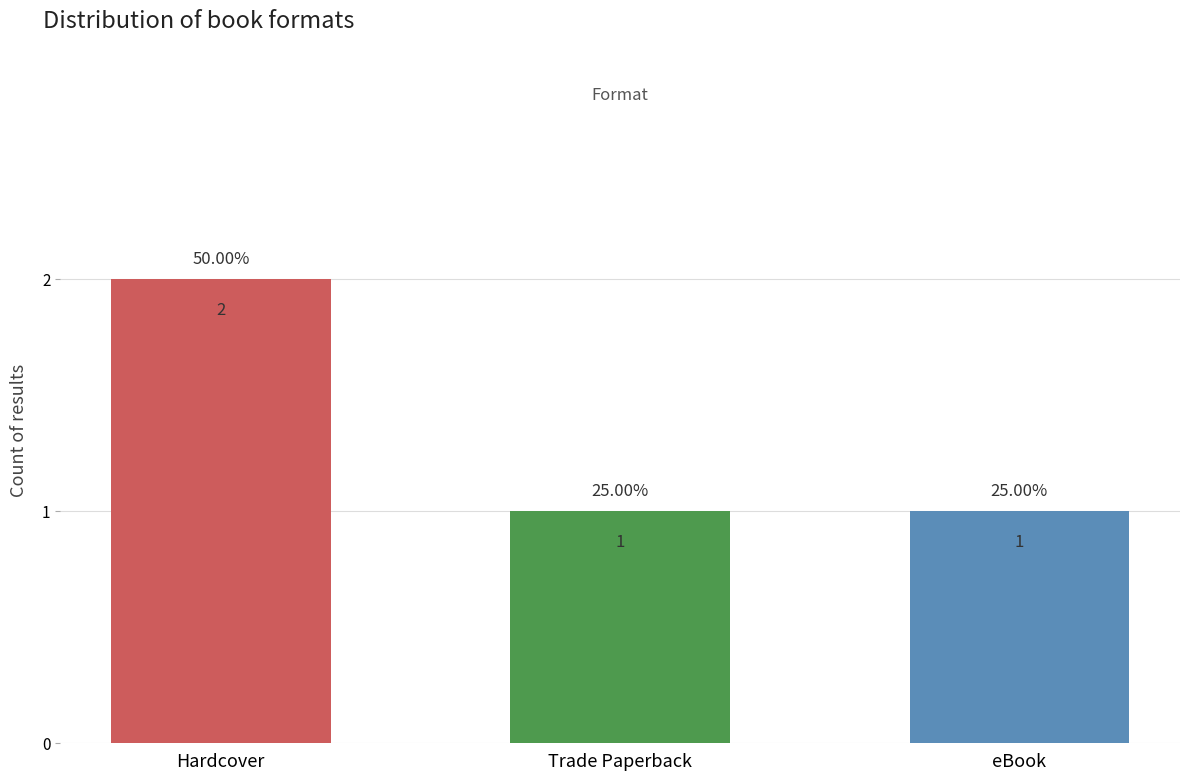

What is the label of the 1st bar from the right?

eBook